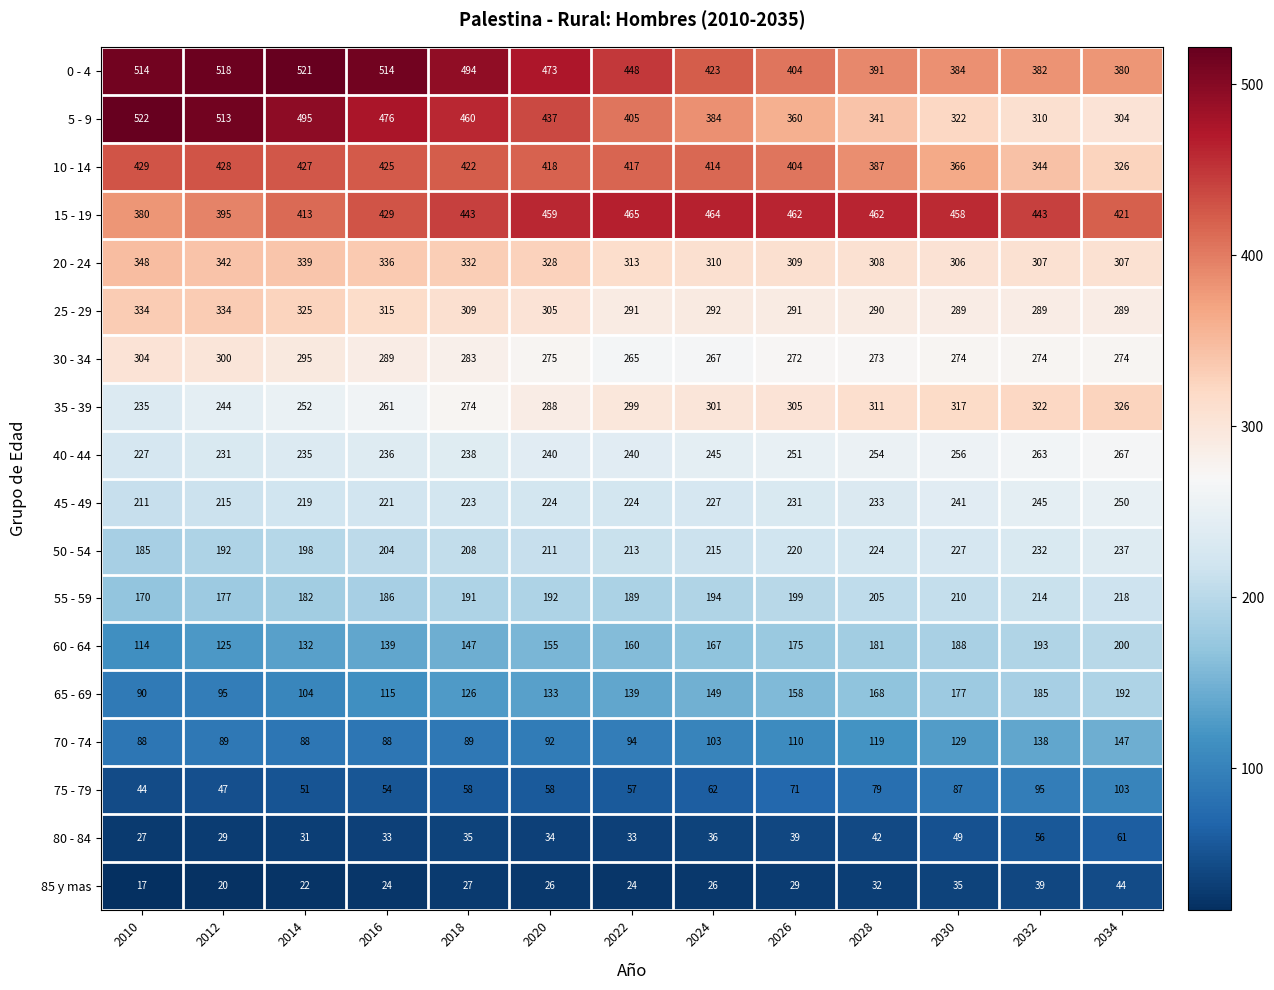

What is the average value of the 0 - 4 series?

450